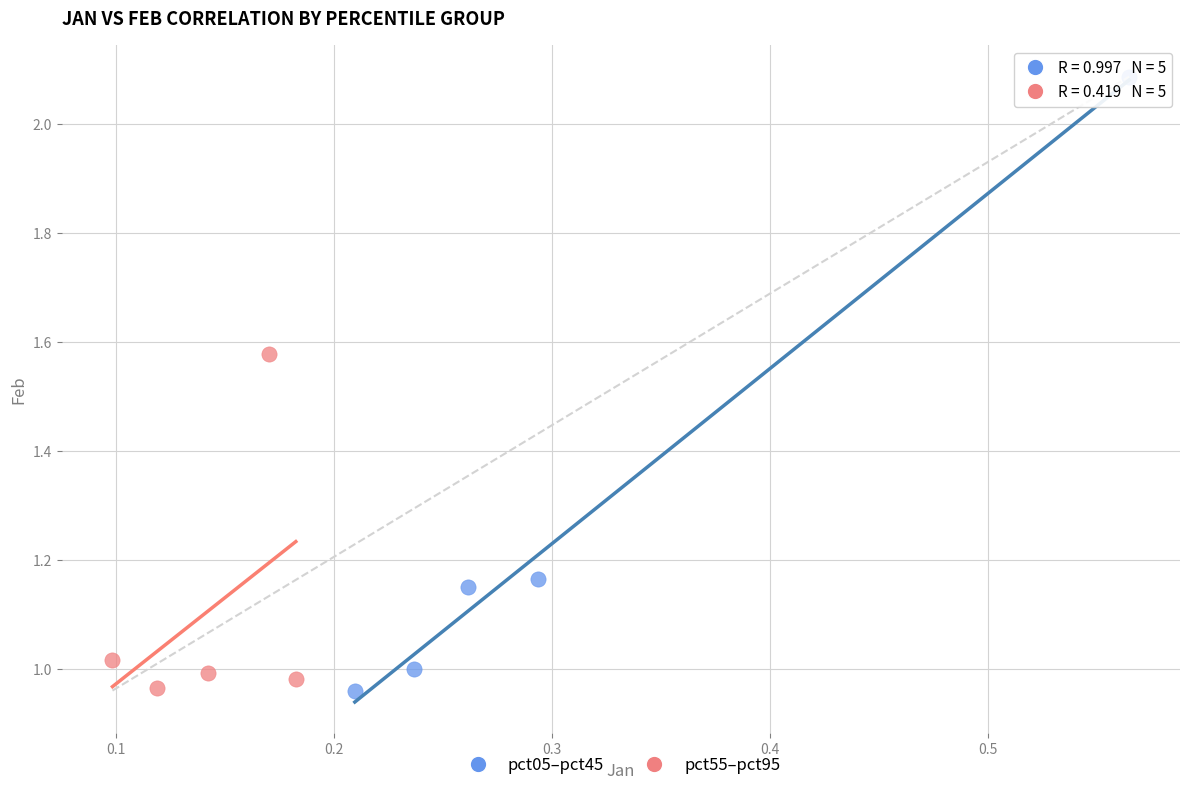

Which series has the largest Y range (max minus min)?

pct05–pct45